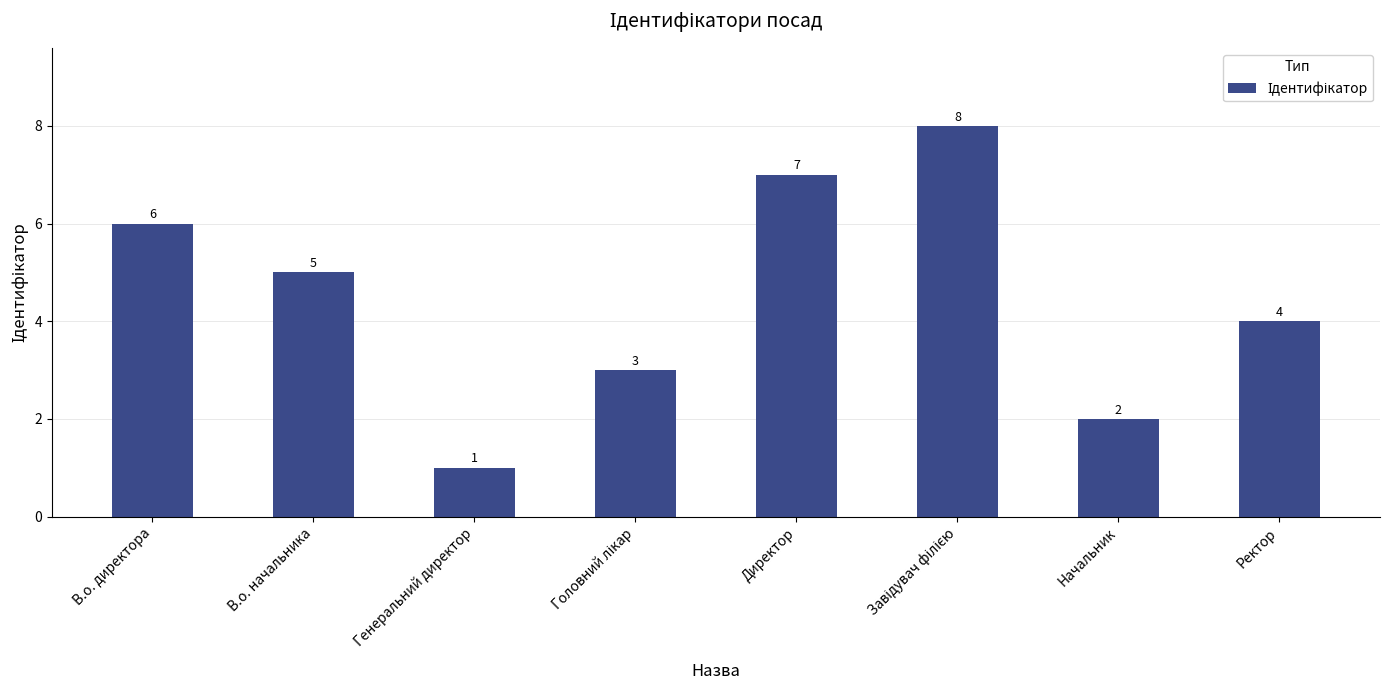

Where is the data nearest to the value 4?

Ректор